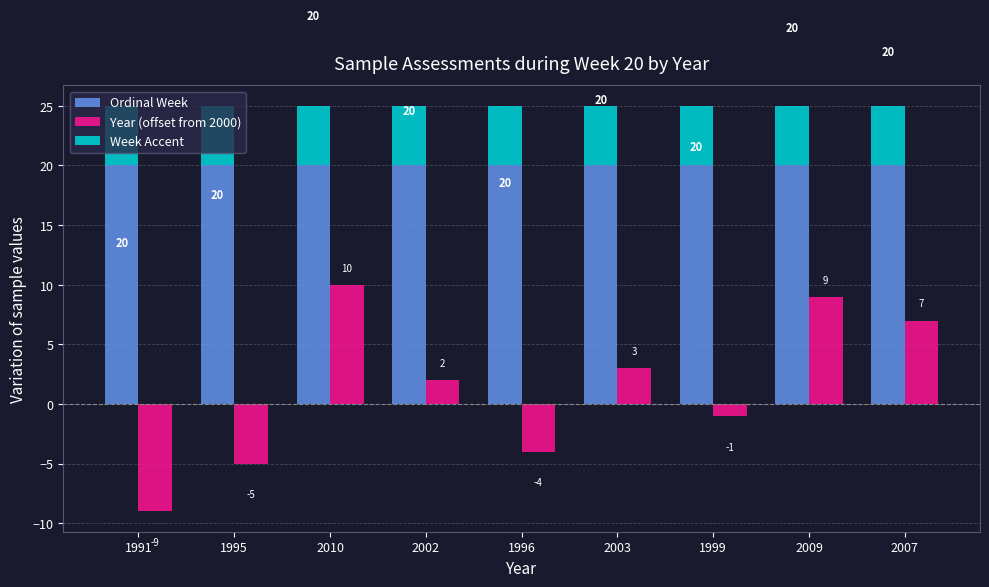

Which series has the widest spread of values?

Year (offset from 2000)